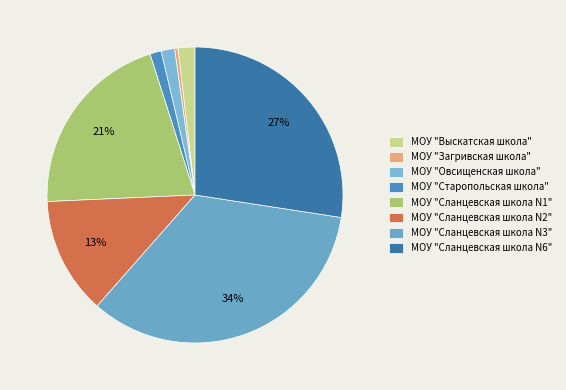

Is it true that МОУ "Загривская школа" is 0% of the pie?

True